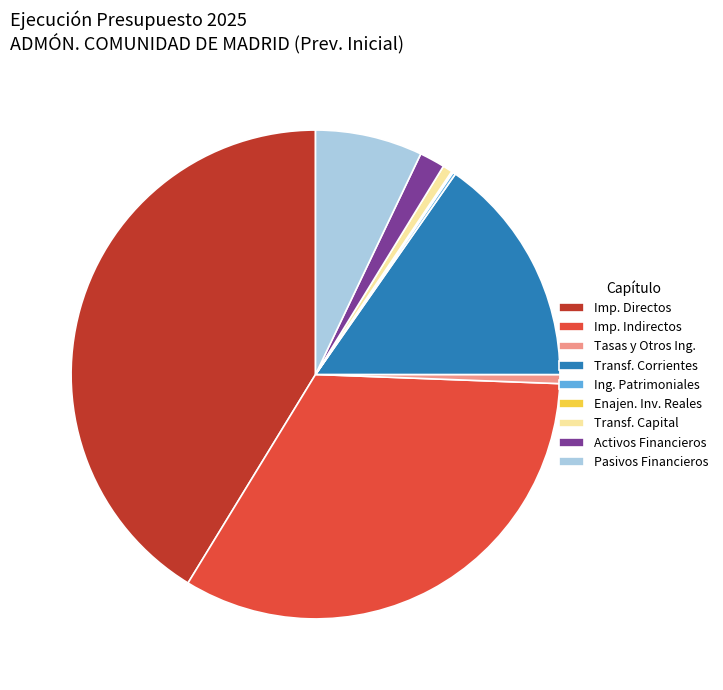

The Activos Financieros slice represents 2% of the pie. True or false?

True